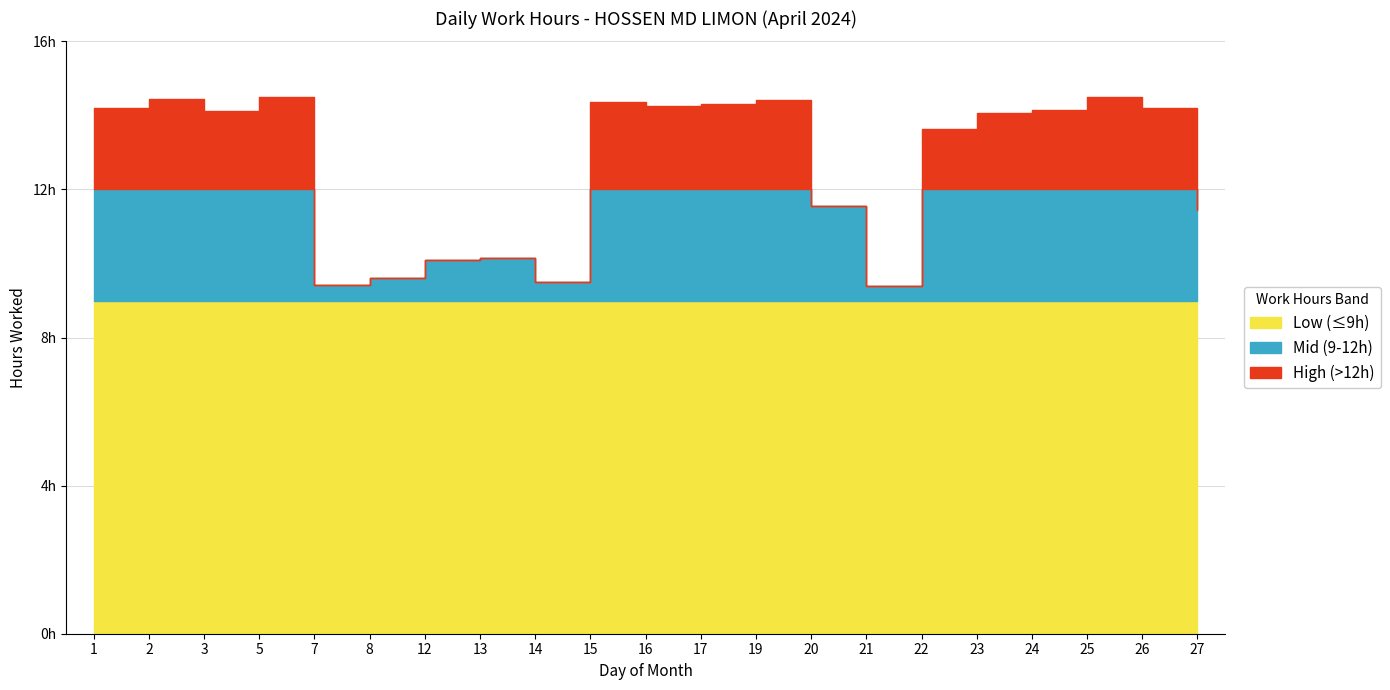

Reading left to right, extract all data points from this chart.

1=14.2	2=14.4	3=14.1	5=14.5	7=9.4	8=9.6	12=10.1	13=10.1	14=9.5	15=14.4	16=14.2	17=14.3	19=14.4	20=11.6	21=9.4	22=13.6	23=14.1	24=14.2	25=14.5	26=14.2	27=11.4